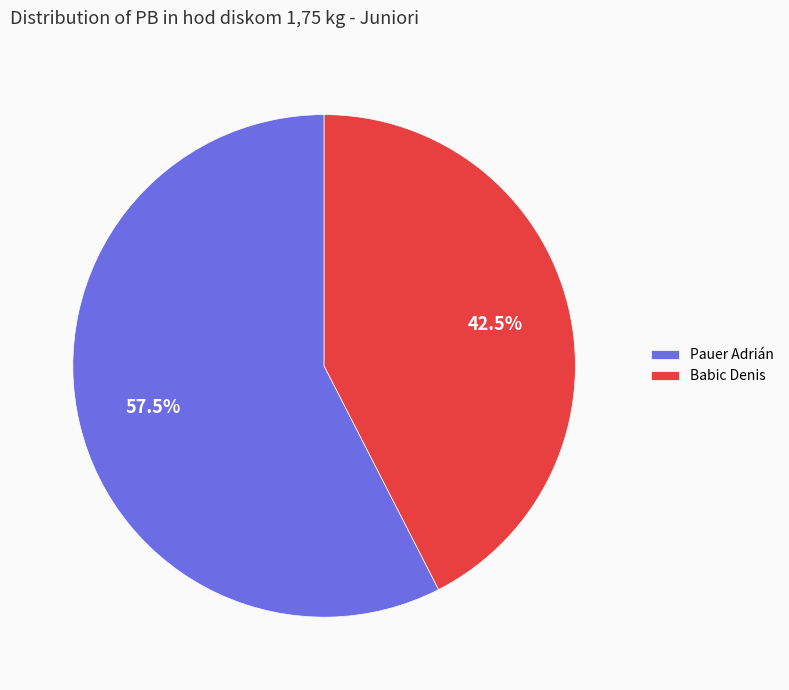

Is there any slice that represents more than half of the pie?

Yes